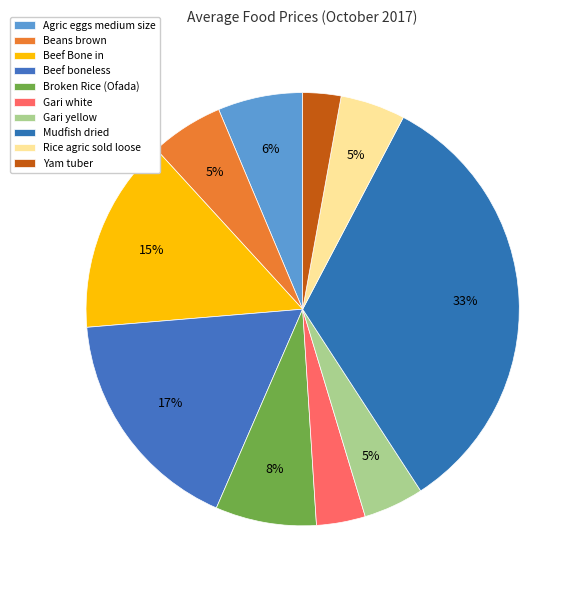

Does any single category account for the majority?

No